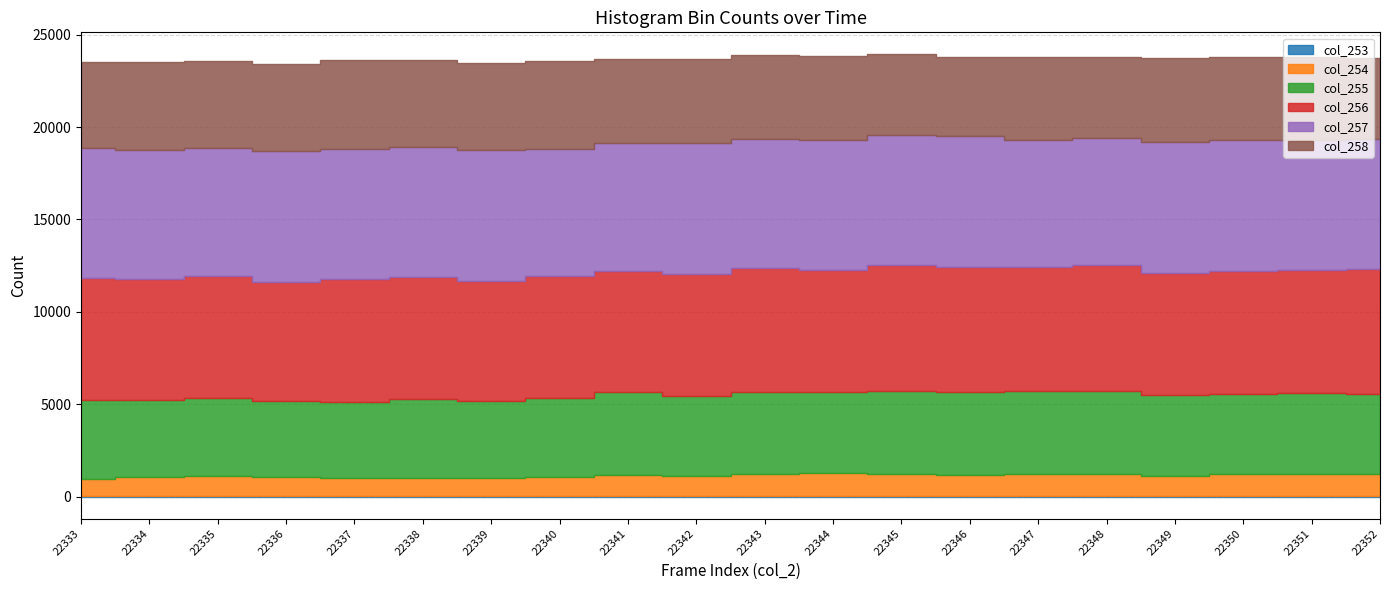

Reading left to right, what are all the values shown in this chart?

col_253: 22333=19	22334=18	22335=25	22336=25	22337=24	22338=34	22339=20	22340=35	22341=38	22342=40	22343=34	22344=42	22345=36	22346=36	22347=30	22348=34	22349=26	22350=29	22351=38	22352=39
col_254: 22333=950	22334=1060	22335=1070	22336=1014	22337=979	22338=991	22339=979	22340=1004	22341=1129	22342=1090	22343=1176	22344=1221	22345=1197	22346=1120	22347=1194	22348=1189	22349=1096	22350=1186	22351=1187	22352=1179
col_255: 22333=4234	22334=4151	22335=4230	22336=4136	22337=4129	22338=4247	22339=4156	22340=4322	22341=4494	22342=4324	22343=4453	22344=4382	22345=4486	22346=4526	22347=4480	22348=4472	22349=4378	22350=4363	22351=4375	22352=4344
col_256: 22333=6638	22334=6541	22335=6589	22336=6434	22337=6638	22338=6596	22339=6514	22340=6571	22341=6537	22342=6591	22343=6728	22344=6621	22345=6816	22346=6749	22347=6742	22348=6829	22349=6598	22350=6611	22351=6668	22352=6774
col_257: 22333=7037	22334=6992	22335=6980	22336=7073	22337=7062	22338=7039	22339=7076	22340=6904	22341=6932	22342=7071	22343=6990	22344=7022	22345=7040	22346=7064	22347=6839	22348=6907	22349=7115	22350=7125	22351=7043	22352=7002
col_258: 22333=4642	22334=4746	22335=4679	22336=4715	22337=4780	22338=4717	22339=4713	22340=4721	22341=4554	22342=4570	22343=4500	22344=4557	22345=4362	22346=4326	22347=4510	22348=4354	22349=4512	22350=4484	22351=4473	22352=4413